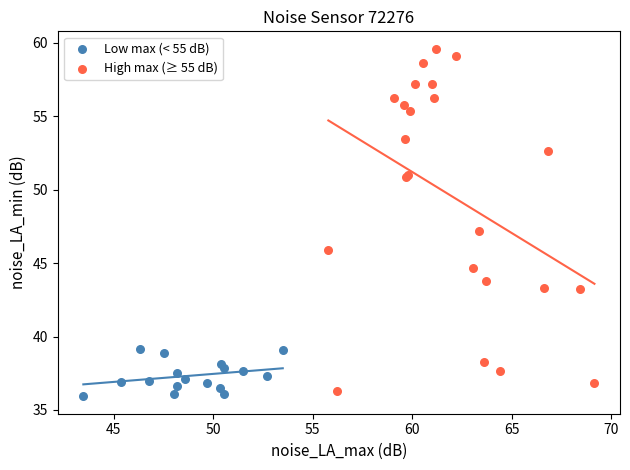

Which series contains the highest Y value?

High max (≥ 55 dB)